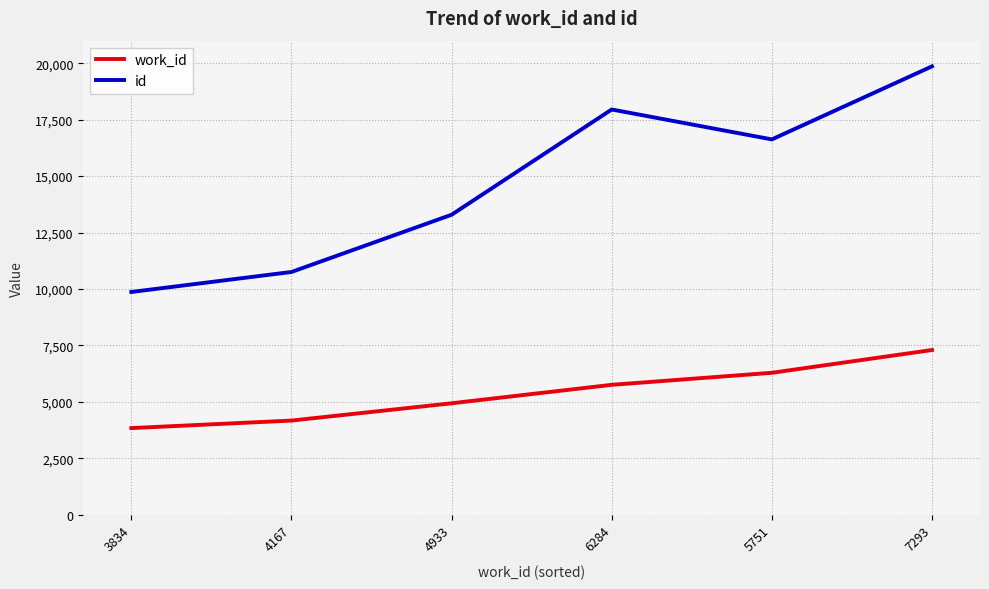

The value of id at 4167 is 15293. True or false?

False